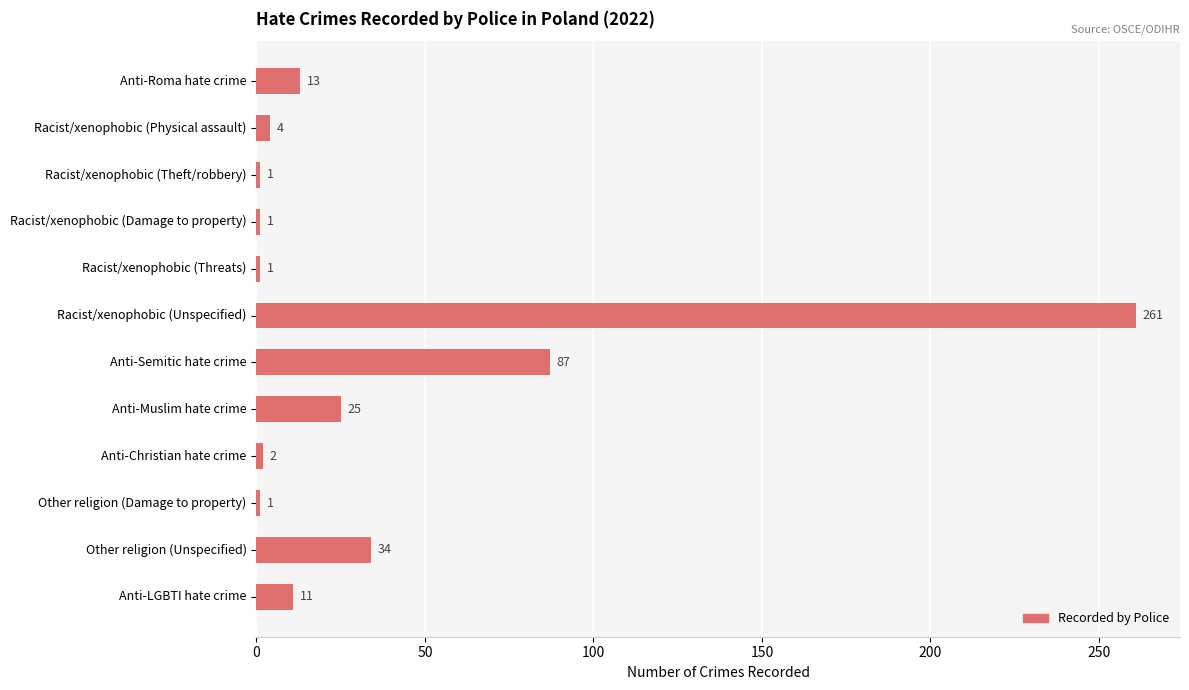

What is the label of the 8th bar from the bottom?

Racist/xenophobic (Threats)